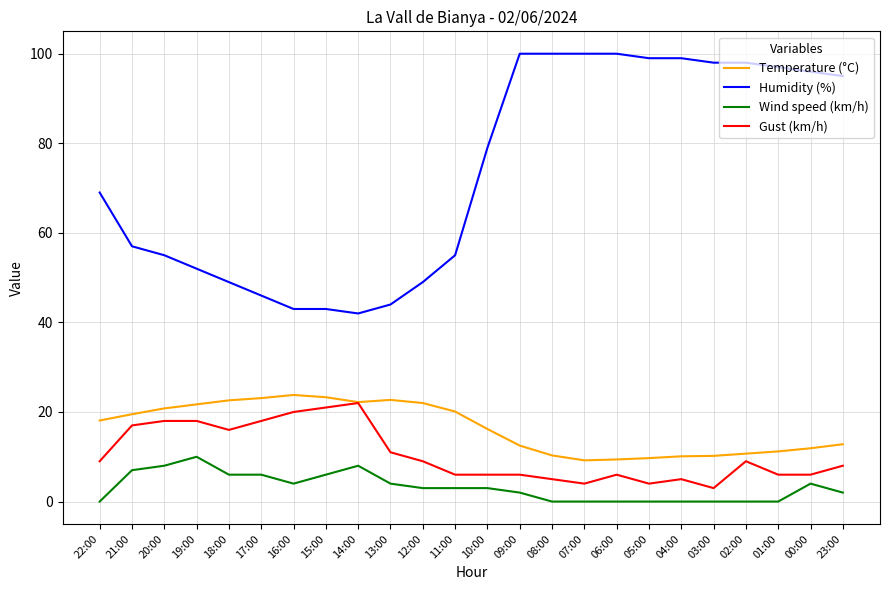

Which series has the widest spread of values?

Humidity (%)